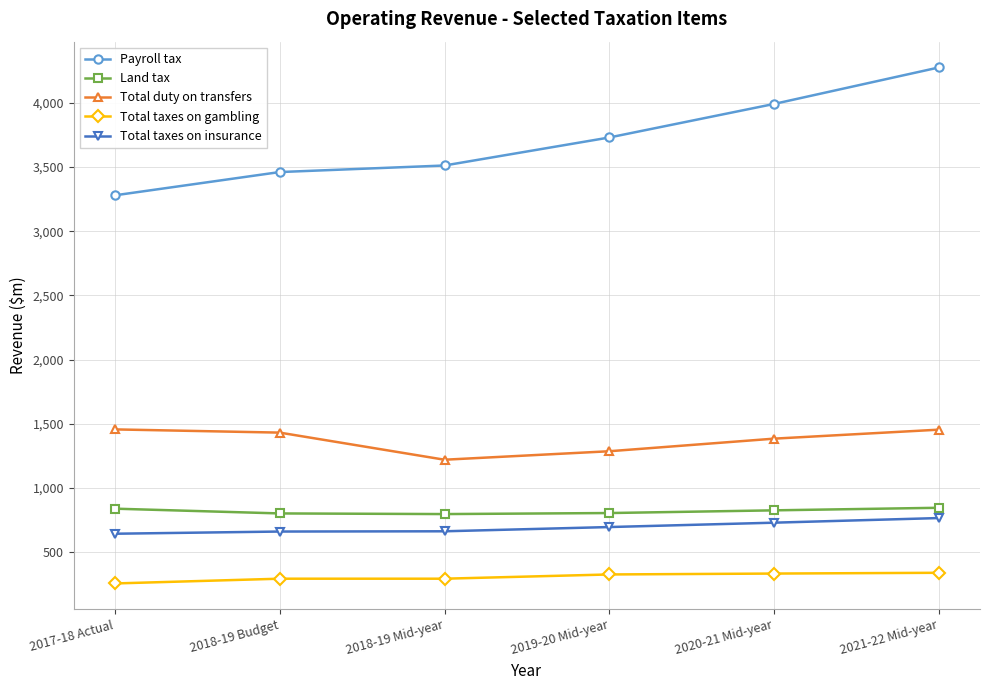

What is the total value across all series at 2017-18 Actual?

6479